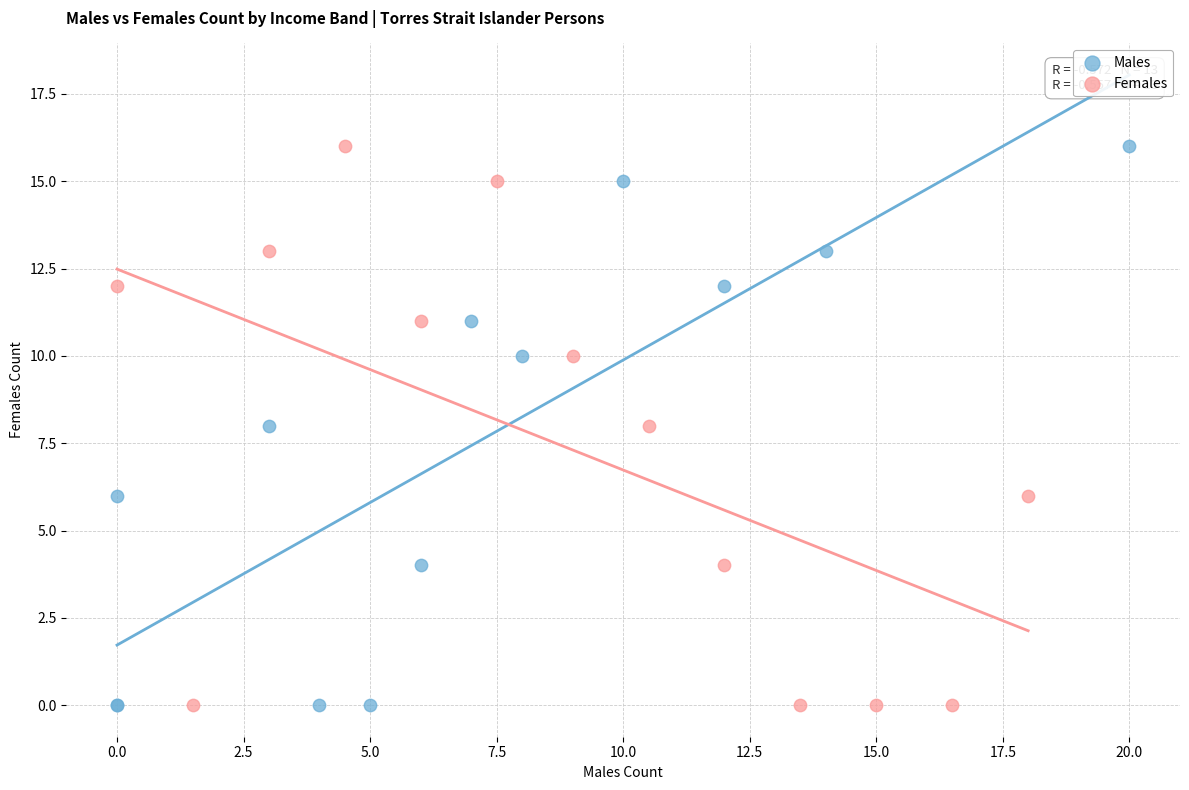

What are all the series names shown in the legend?

Males, Females